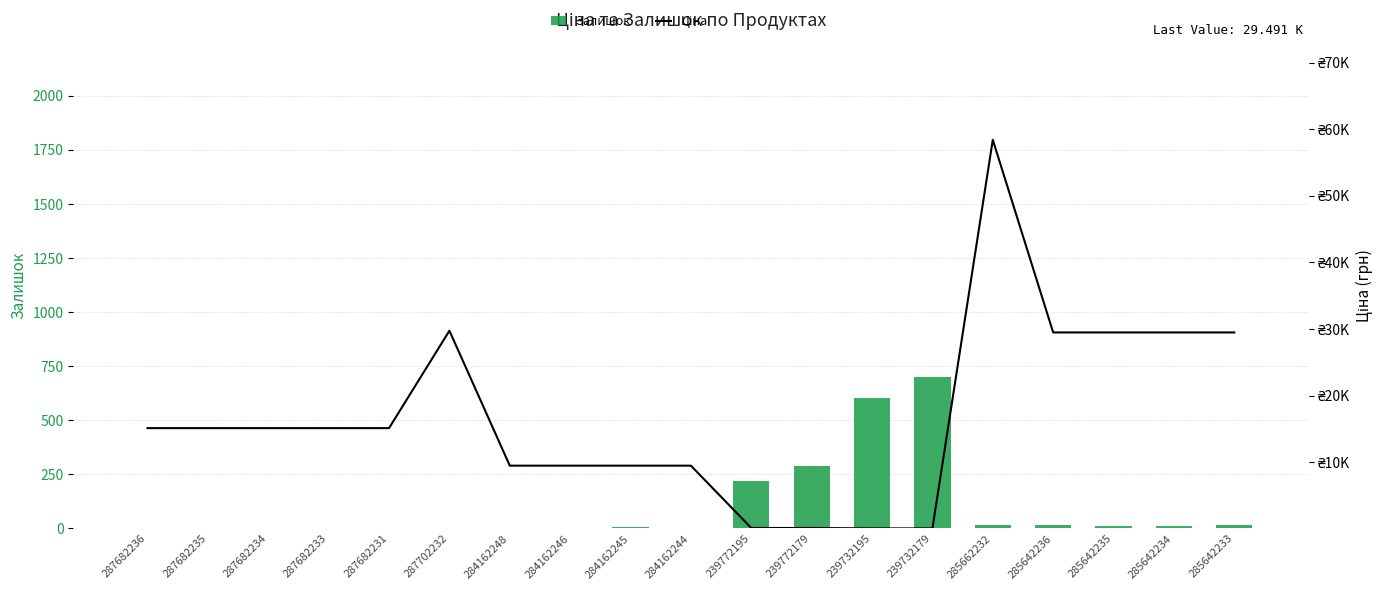

What is the average value of the Залишок series?

99